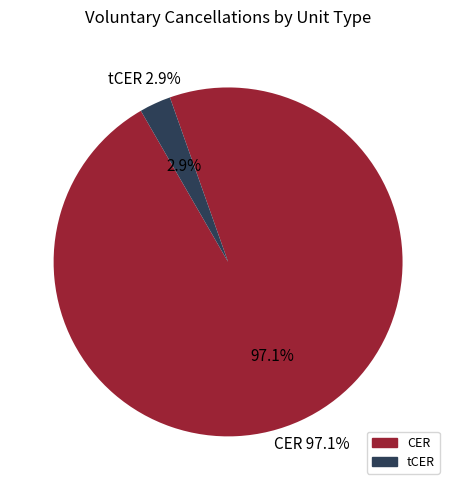

Count the number of slices in the pie.

2